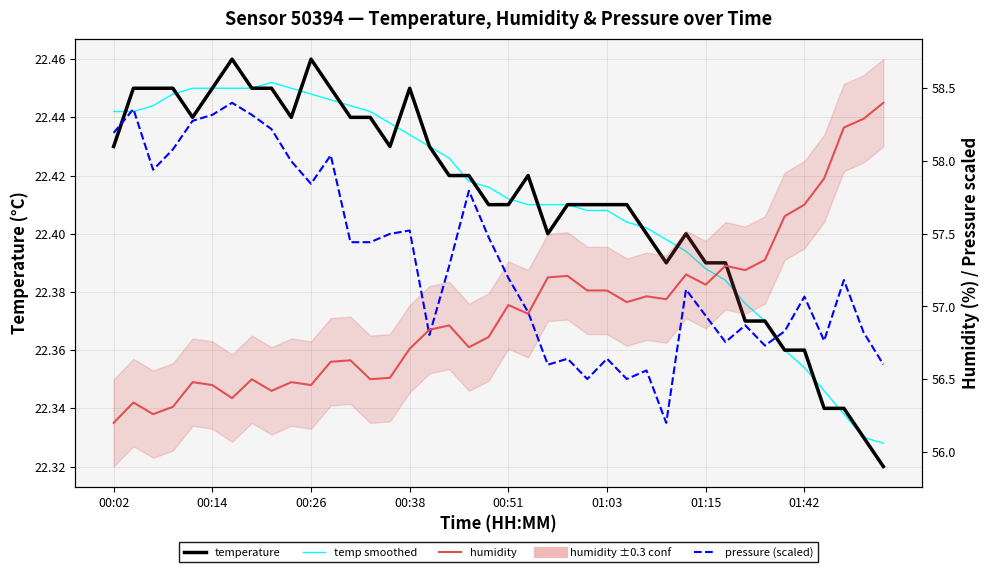

At which label does humidity reach its minimum?

00:02